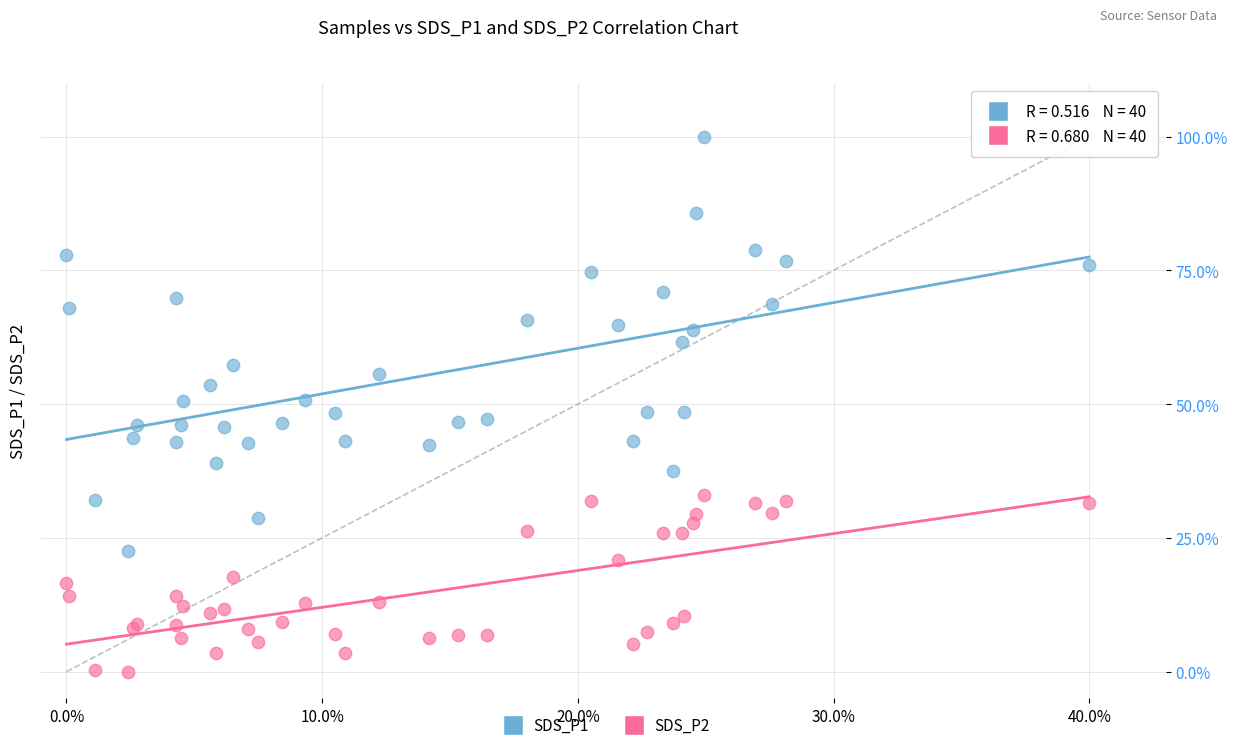

What are all the series names shown in the legend?

SDS_P1, SDS_P2